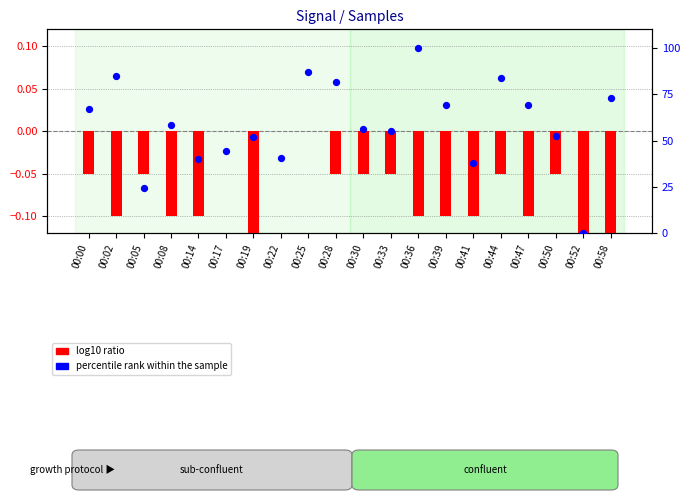

At how many categories does at least one series exceed 48?

14